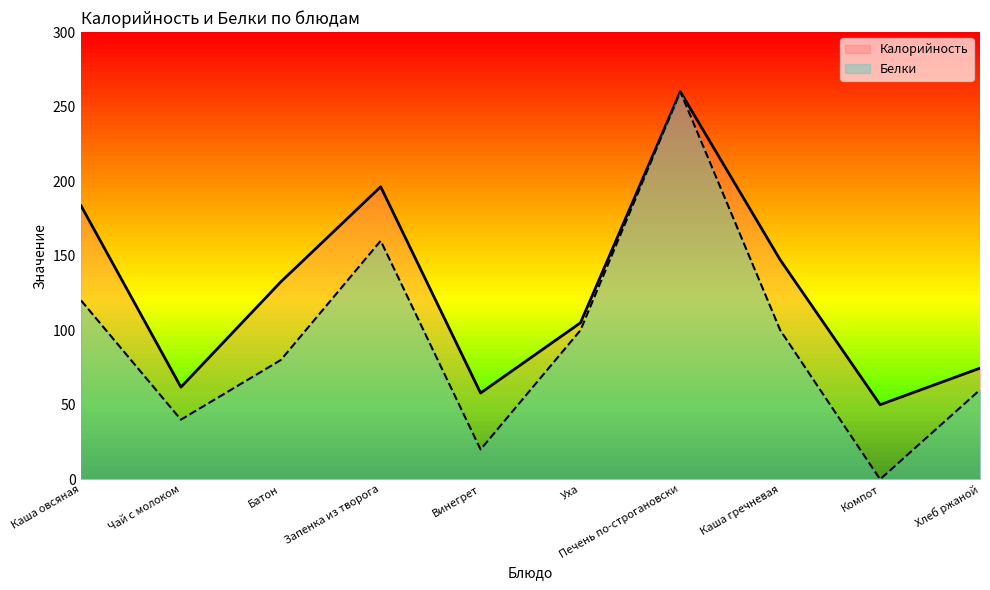

Reading left to right, transcribe all the data shown in this chart.

Калорийность: 183.5	61.8	132.5	196.2	57.9	105.0	260.0	147.2	50.0	74.6
Белки: 120.0	40.0	80.0	160.0	20.0	100.0	260.0	100.0	0.0	60.0